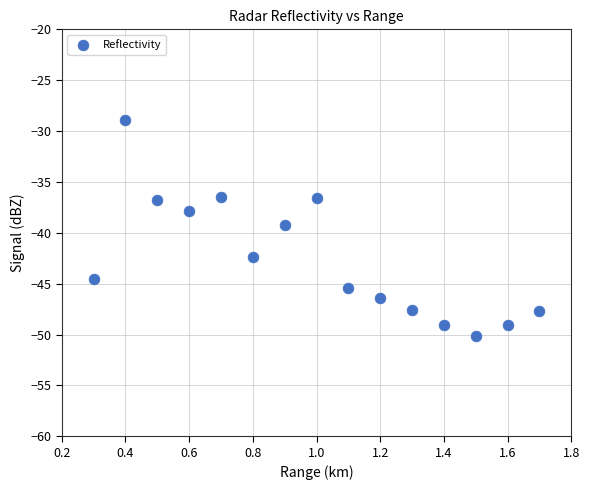

What is the range of Y values (max minus min)?

21.2